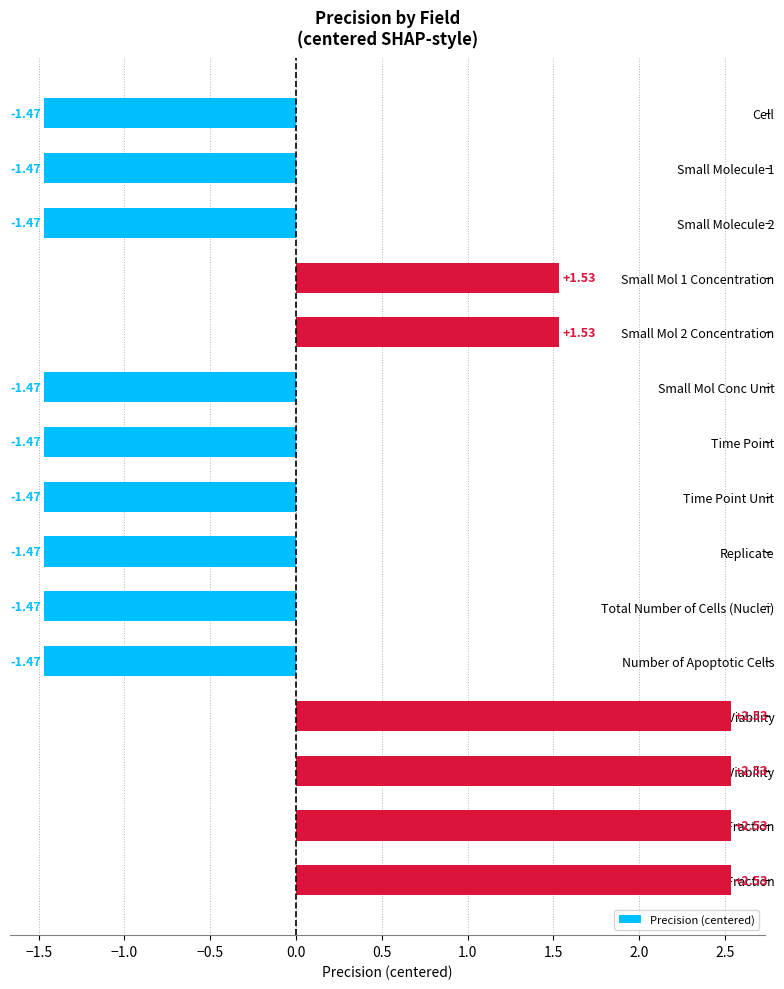

What is the change in value from Small Mol 1 Concentration to Replicate?

-3.0